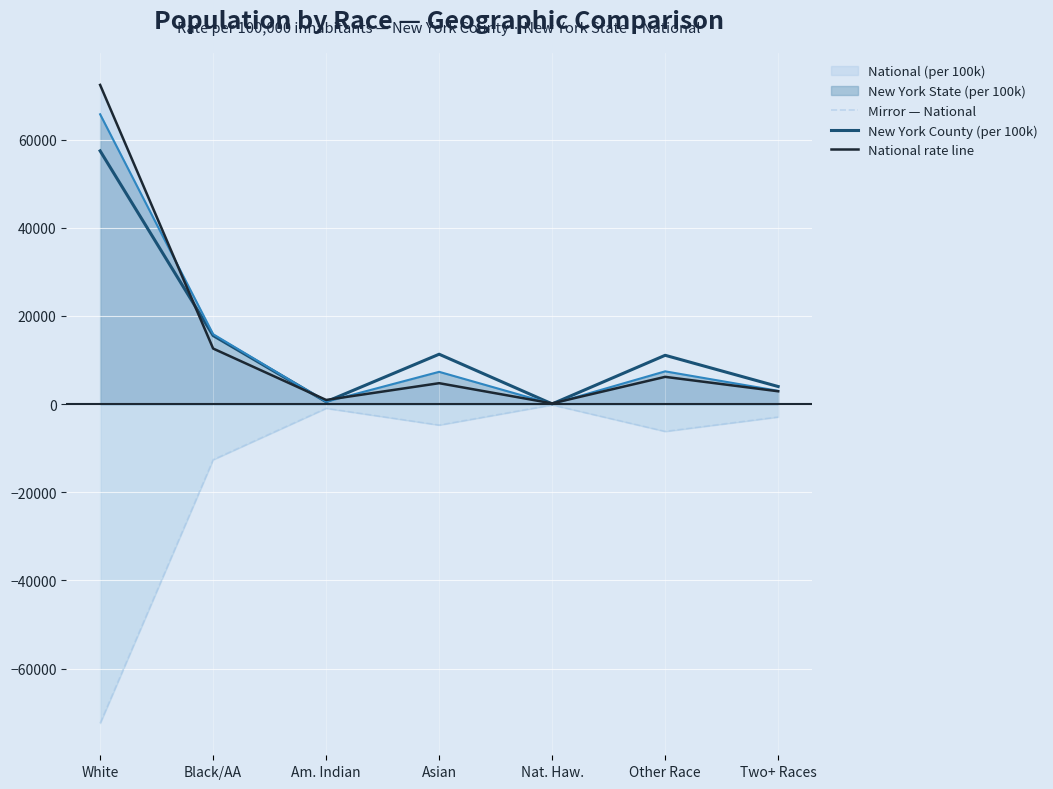

What is the lowest value of the New York County (per 100k) series?

55.0